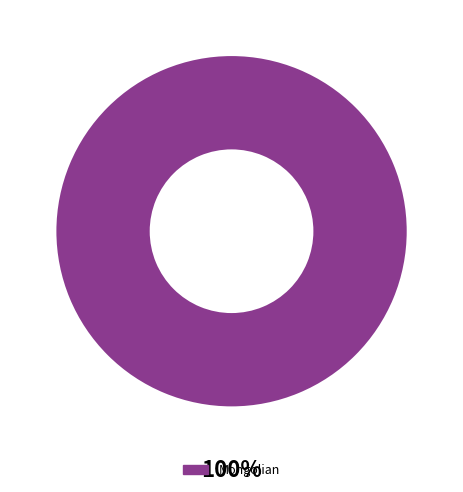

Is there a majority slice in this chart?

Yes